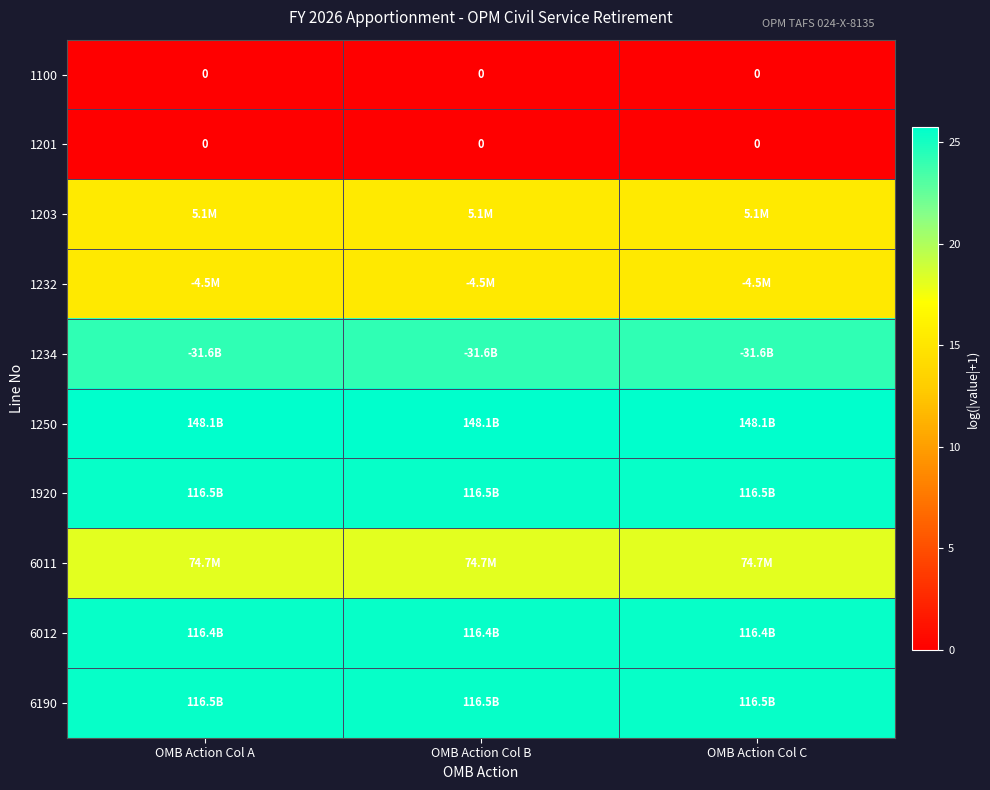

What is the spread (max minus min) of values at OMB Action Col B?

25.7